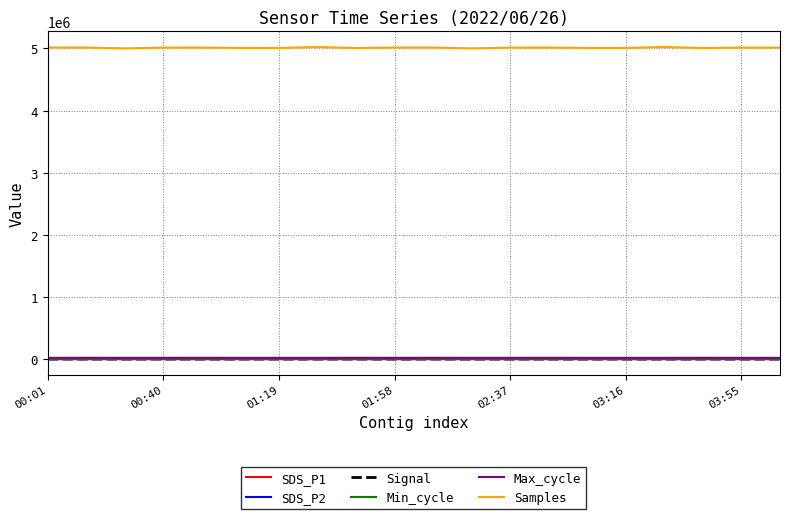

Which series has the widest spread of values?

Samples